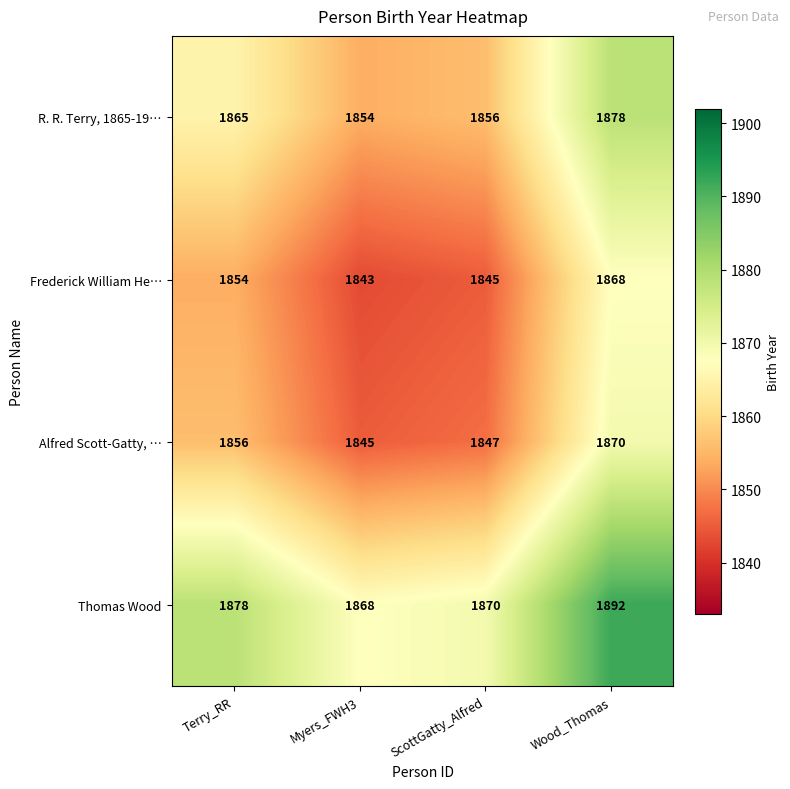

What is the difference between the highest and lowest values at Myers_FWH3?

25